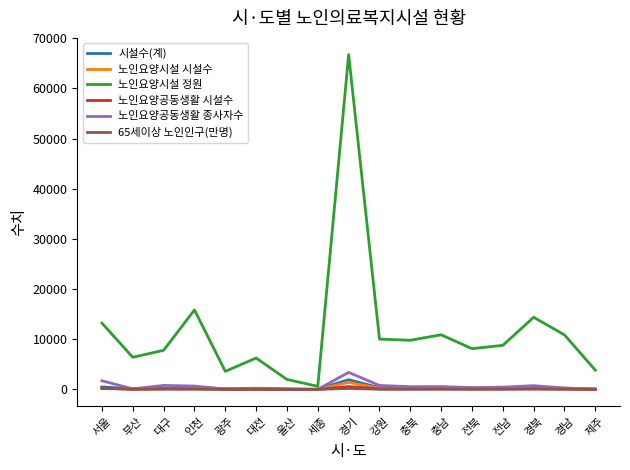

Which series has the largest range (max minus min)?

노인요양시설 정원